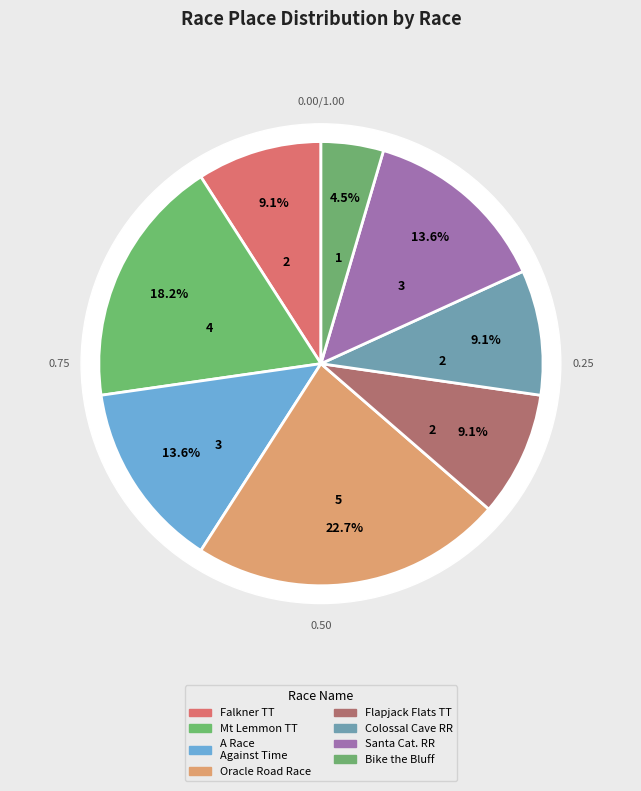

Count the number of slices in the pie.

8